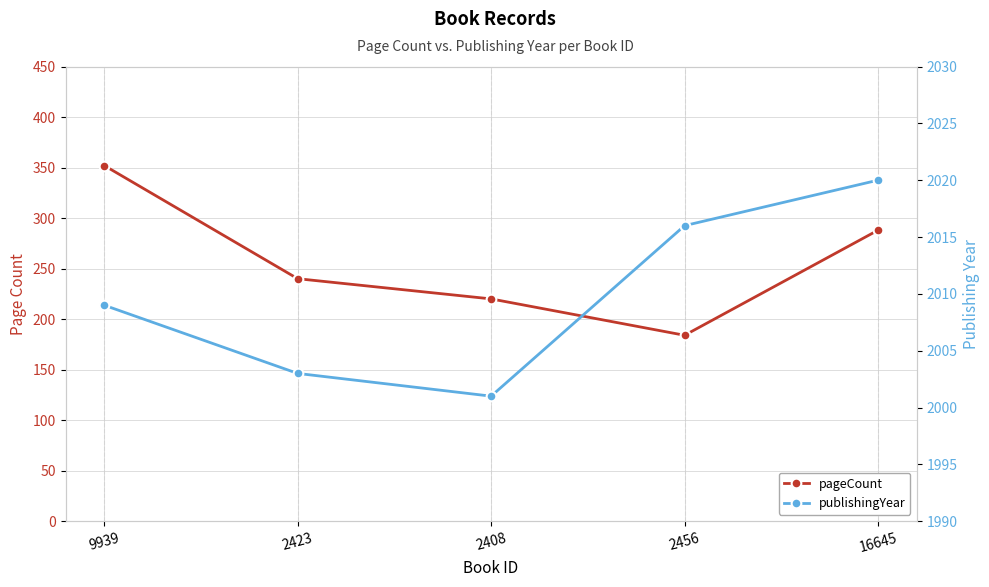

The pageCount series shows 184 at 2456. True or false?

True